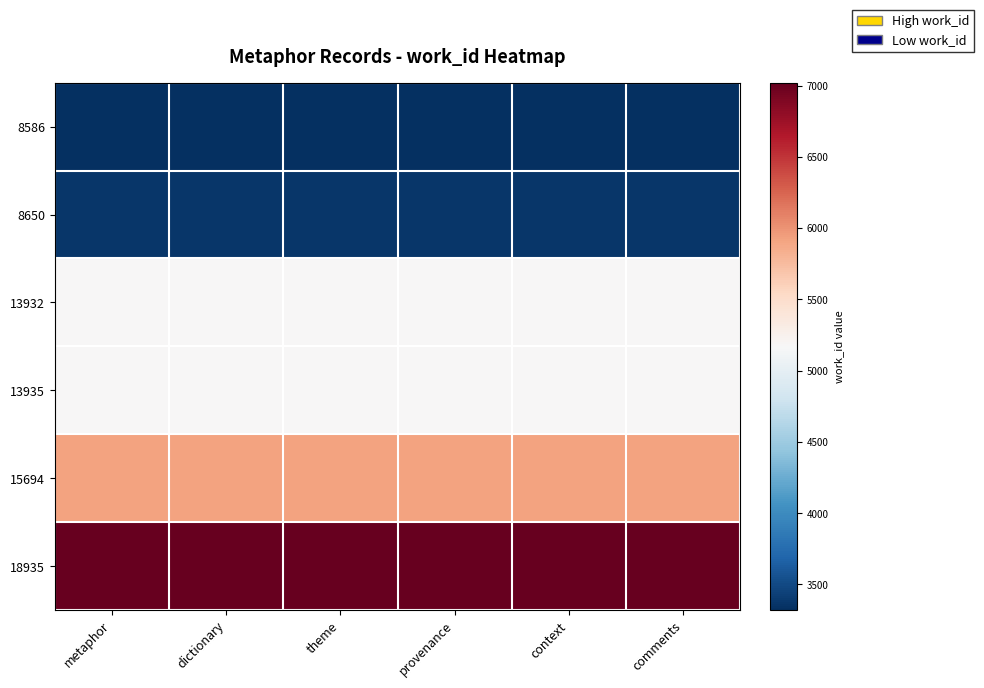

Reading left to right, transcribe all the data shown in this chart.

8586: metaphor=3319	dictionary=3319	theme=3319	provenance=3319	context=3319	comments=3319
8650: metaphor=3374	dictionary=3374	theme=3374	provenance=3374	context=3374	comments=3374
13932: metaphor=5178	dictionary=5178	theme=5178	provenance=5178	context=5178	comments=5178
13935: metaphor=5178	dictionary=5178	theme=5178	provenance=5178	context=5178	comments=5178
15694: metaphor=5919	dictionary=5919	theme=5919	provenance=5919	context=5919	comments=5919
18935: metaphor=7021	dictionary=7021	theme=7021	provenance=7021	context=7021	comments=7021